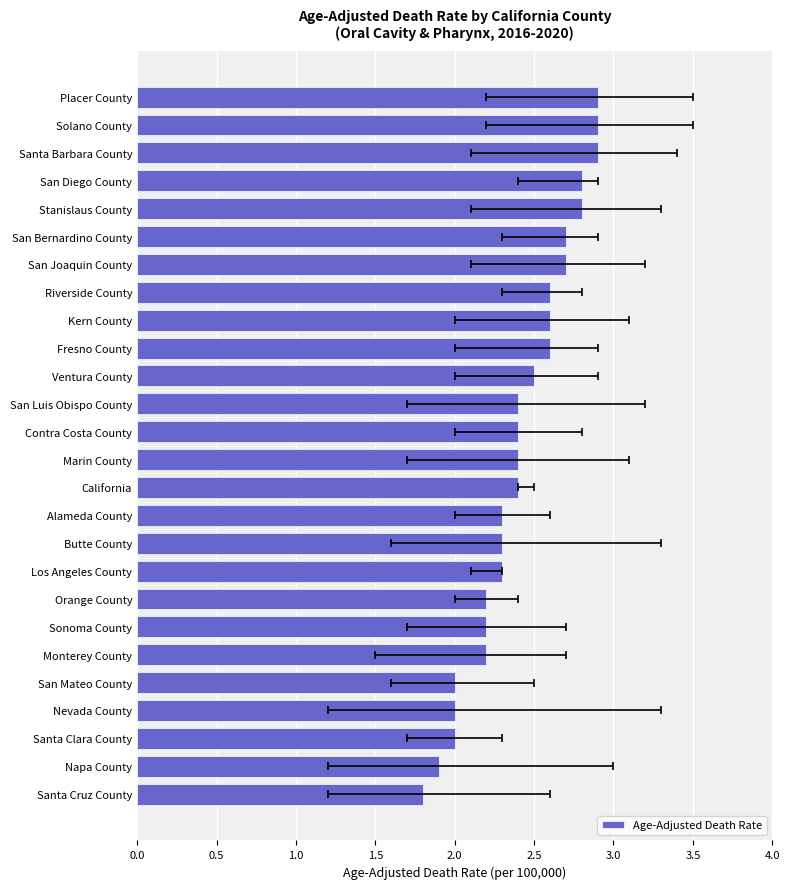

Read the value at Contra Costa County.

2.4